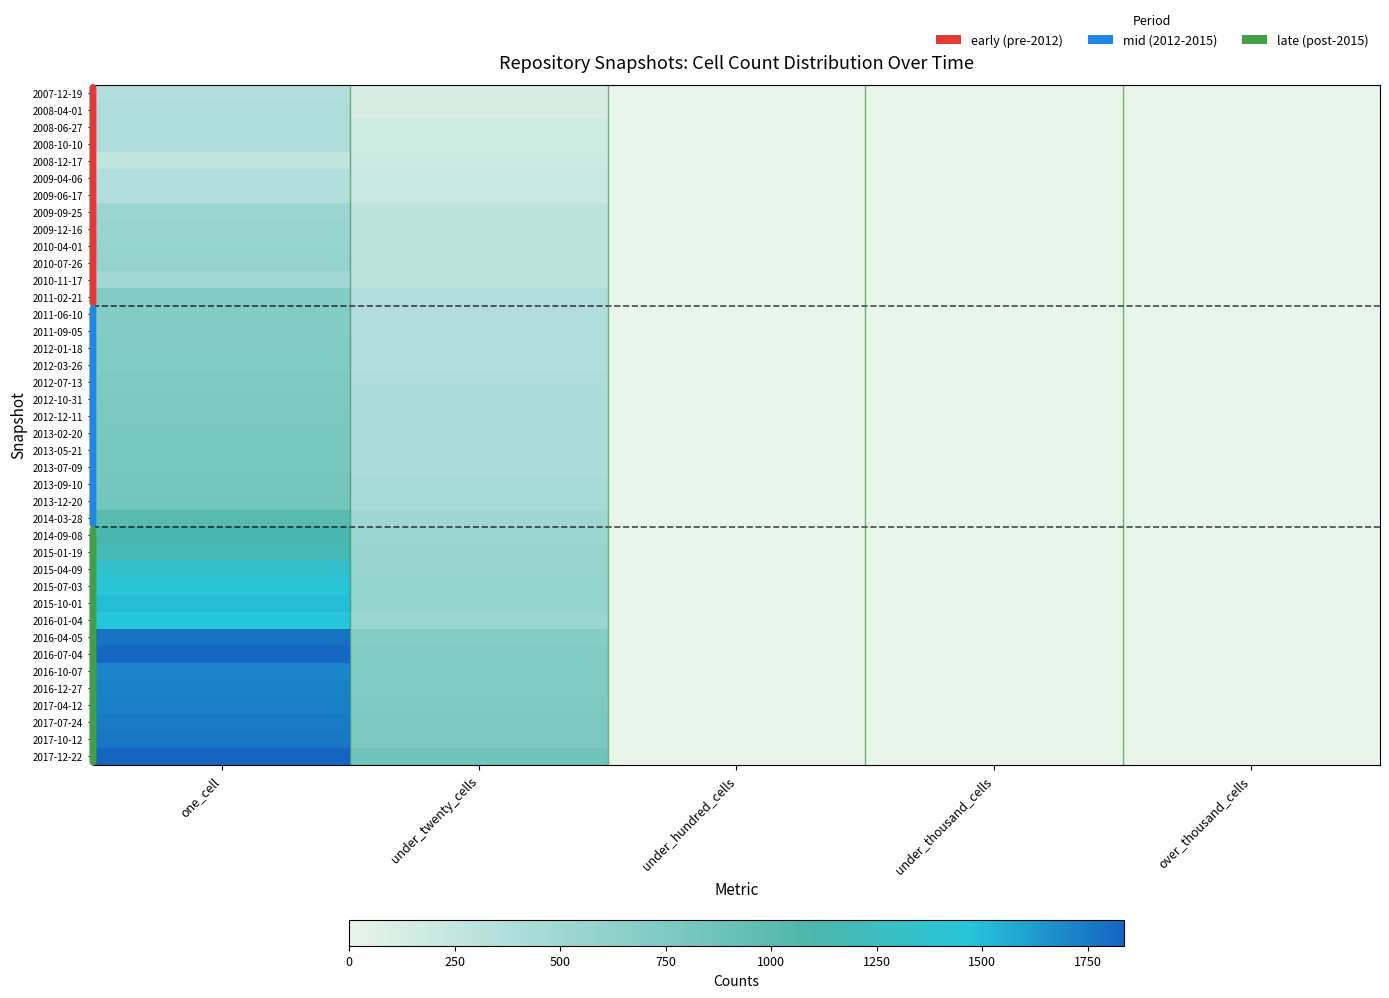

At how many categories does at least one series exceed 747?

2